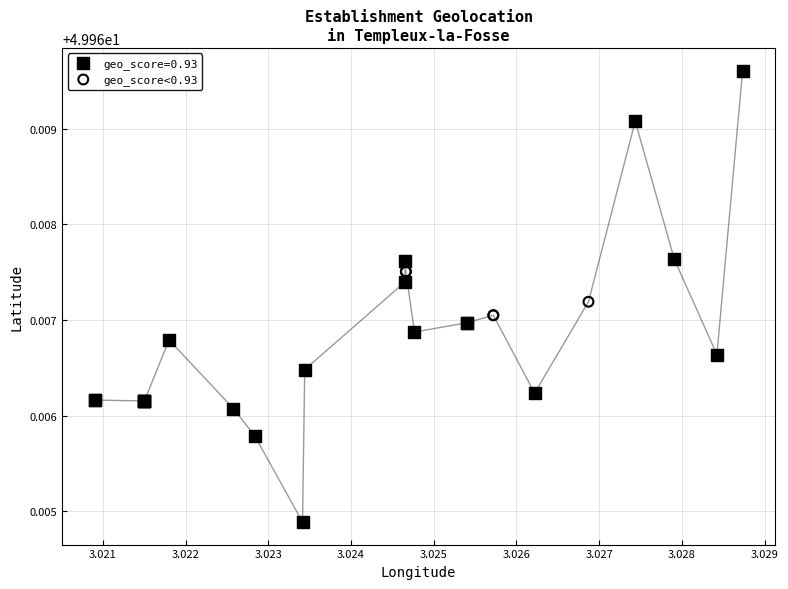

Which series contains the lowest Y value?

geo_score=0.93